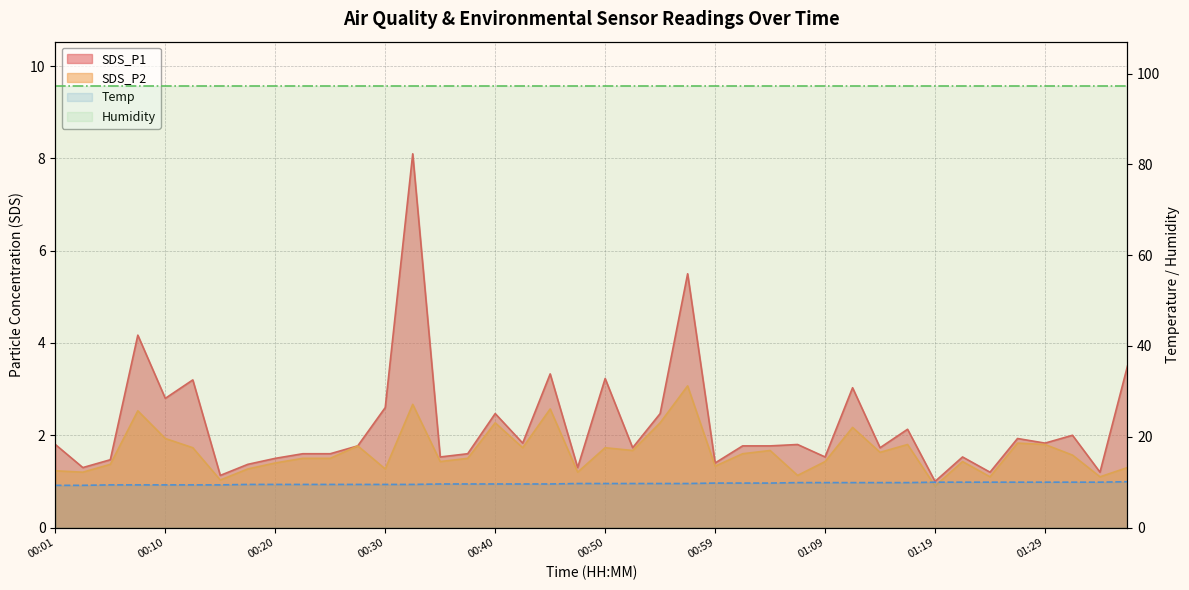

Reading right to left, extract all data points from this chart.

SDS_P1: 3.5	1.2	2.0	1.8	1.9	1.2	1.5	1.0	2.1	1.7	3.0	1.5	1.8	1.8	1.8	1.4	5.5	2.5	1.7	3.2	1.3	3.3	1.8	2.5	1.6	1.5	8.1	2.6	1.8	1.6	1.6	1.5	1.4	1.1	3.2	2.8	4.2	1.5	1.3	1.8
SDS_P2: 1.3	1.1	1.6	1.8	1.8	1.1	1.4	0.9	1.8	1.6	2.2	1.4	1.1	1.7	1.6	1.3	3.1	2.3	1.7	1.7	1.2	2.6	1.7	2.3	1.5	1.4	2.7	1.3	1.8	1.5	1.5	1.4	1.3	1.0	1.7	1.9	2.5	1.4	1.2	1.2
Temp: 10.1	10.0	10.0	10.0	10.0	10.0	10.0	10.0	9.9	9.9	9.9	9.9	9.9	9.8	9.8	9.8	9.7	9.7	9.7	9.7	9.7	9.6	9.6	9.6	9.6	9.6	9.5	9.5	9.5	9.5	9.5	9.5	9.5	9.4	9.4	9.4	9.4	9.4	9.3	9.3